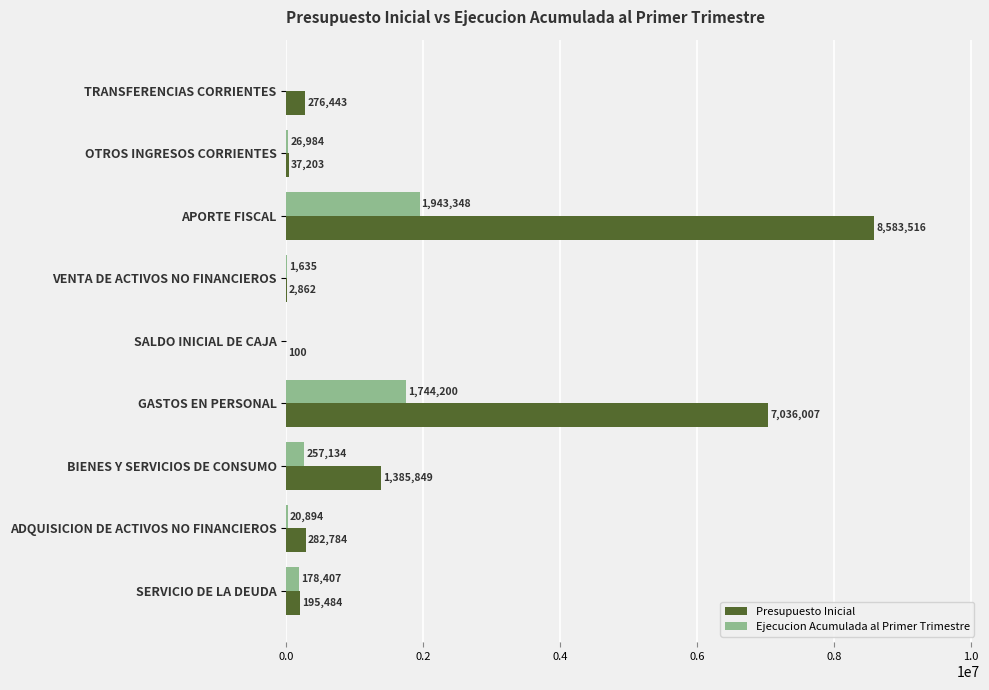

Which series has the largest total across all categories?

Presupuesto Inicial